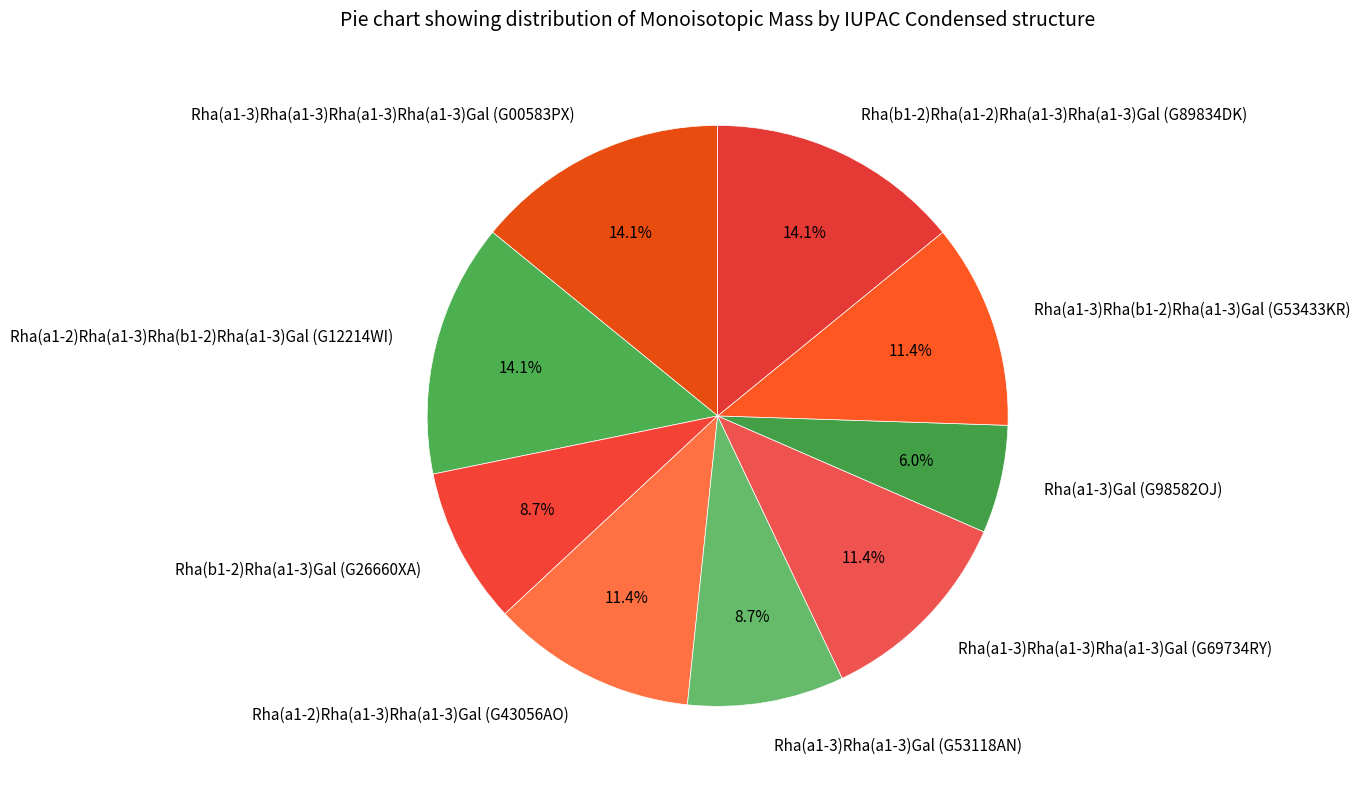

What is the ratio of the value at Rha(a1-3)Rha(b1-2)Rha(a1-3)Gal (G53433KR) to the value at Rha(b1-2)Rha(a1-2)Rha(a1-3)Rha(a1-3)Gal (G89834DK)?

0.8